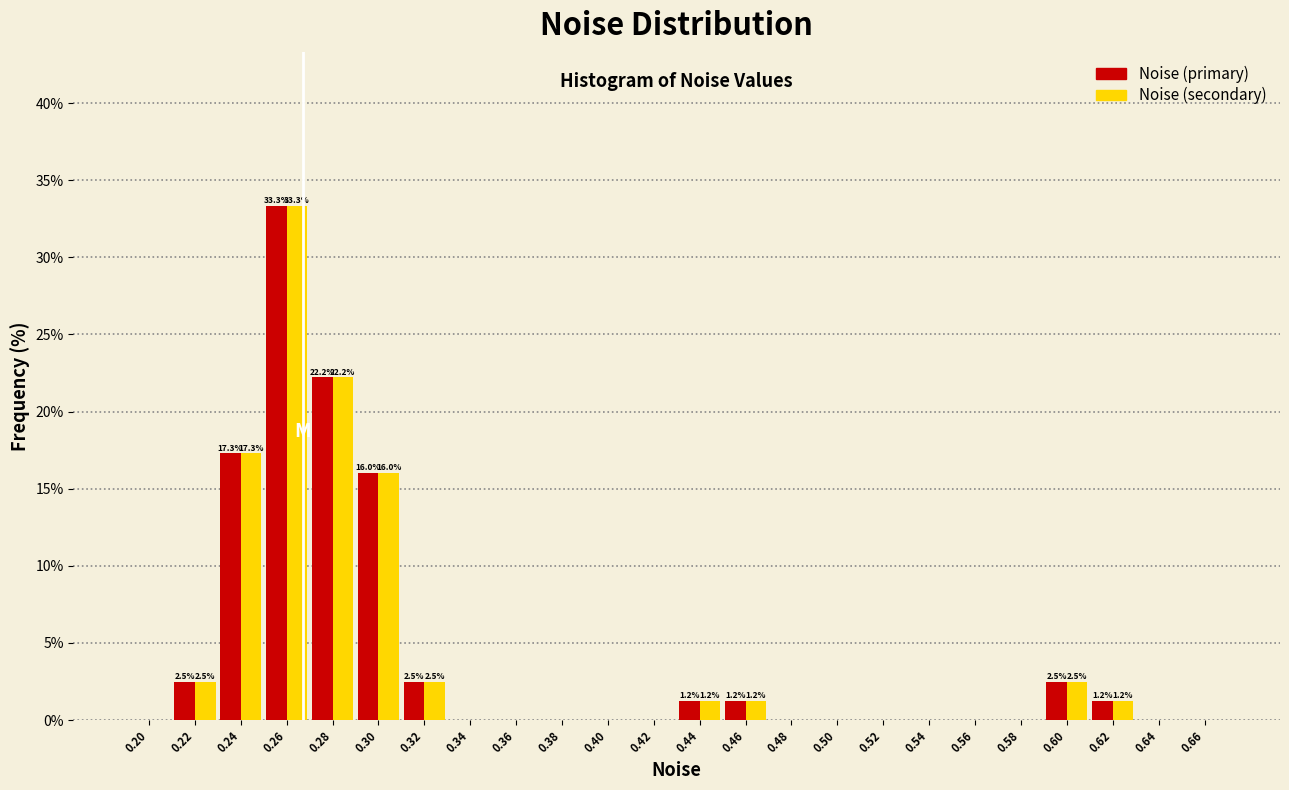

At which category is the sum across all series the highest?

0.26